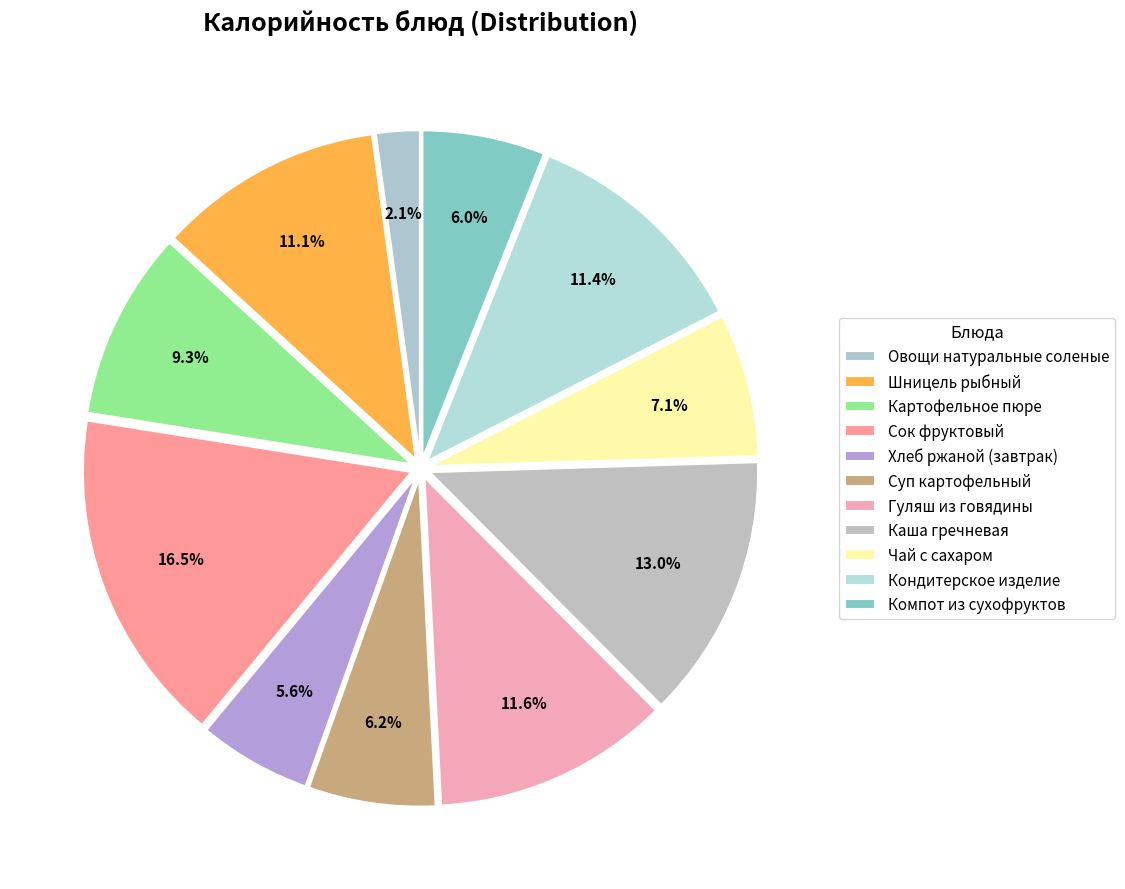

Which category has the smallest portion of the pie?

Овощи натуральные соленые